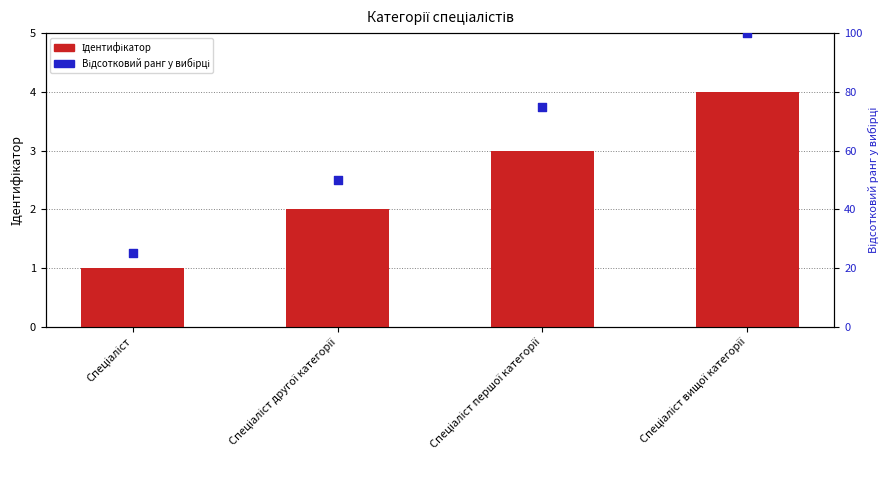

Which series has the widest spread of Y values?

Відсотковий ранг